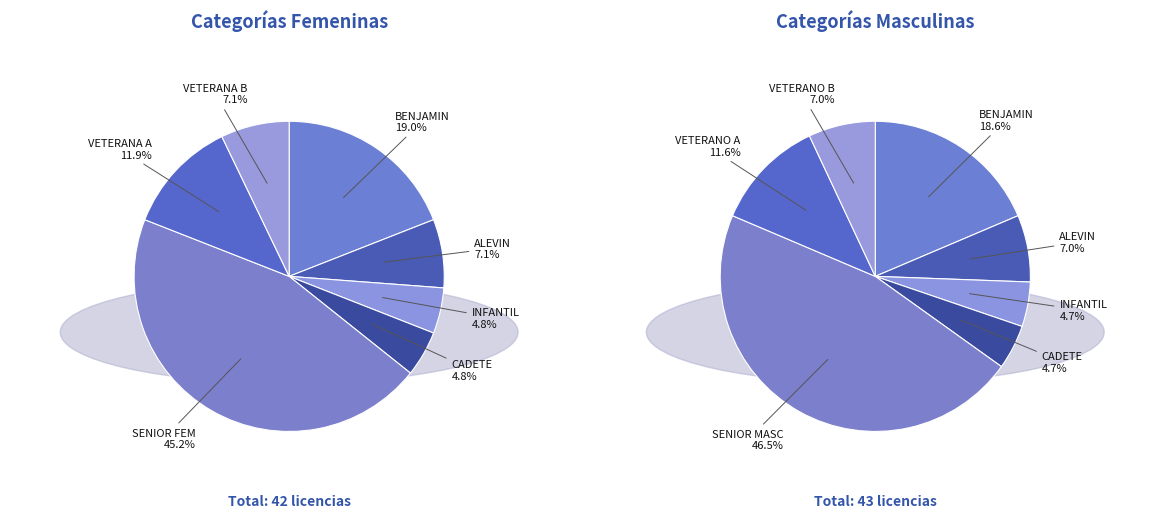

Which category has the smallest portion of the pie?

INFANTIL